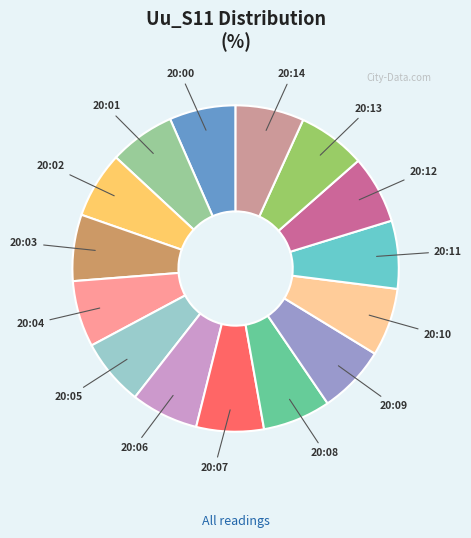

What is the ratio of the value at 20:14 to the value at 20:12?

1.0